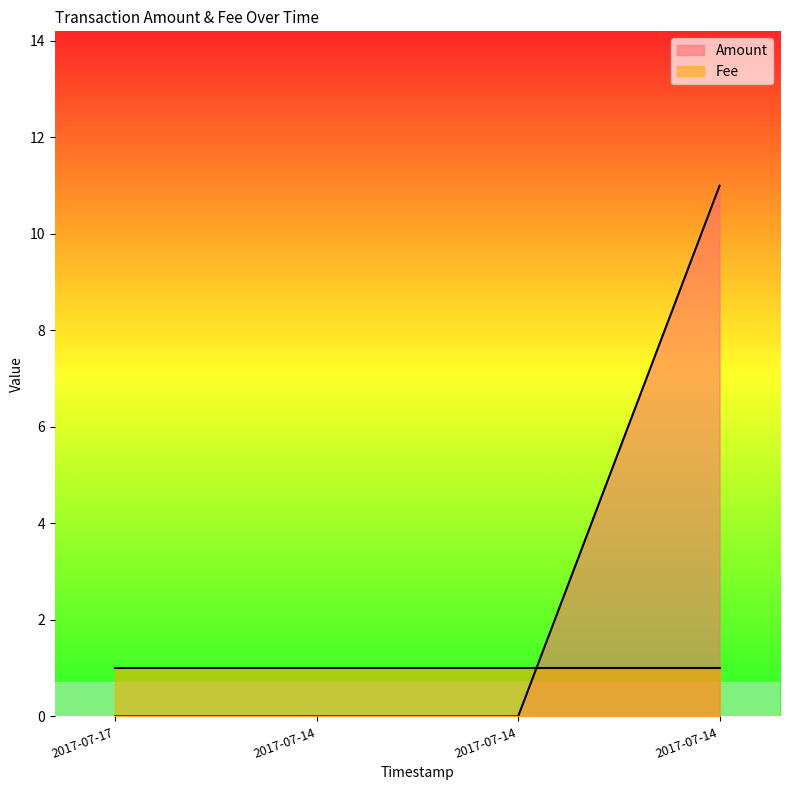

Reading left to right, extract all data points from this chart.

0	0	0	11